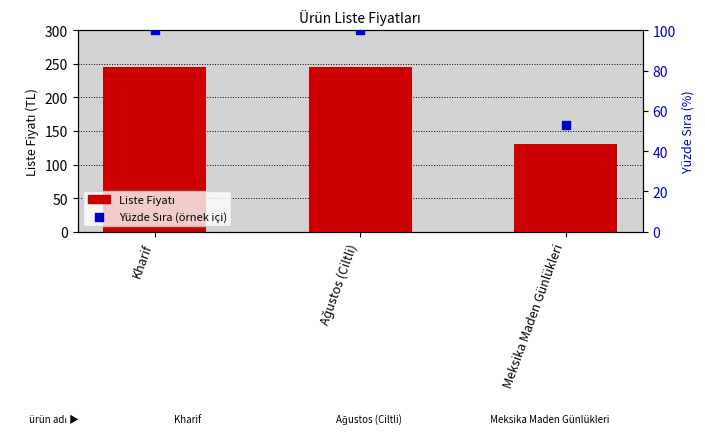

Is the value of Liste Fiyatı at Meksika Maden Günlükleri greater than the value of Yüzde Sıra (örnek içi) at Kharif?

Yes